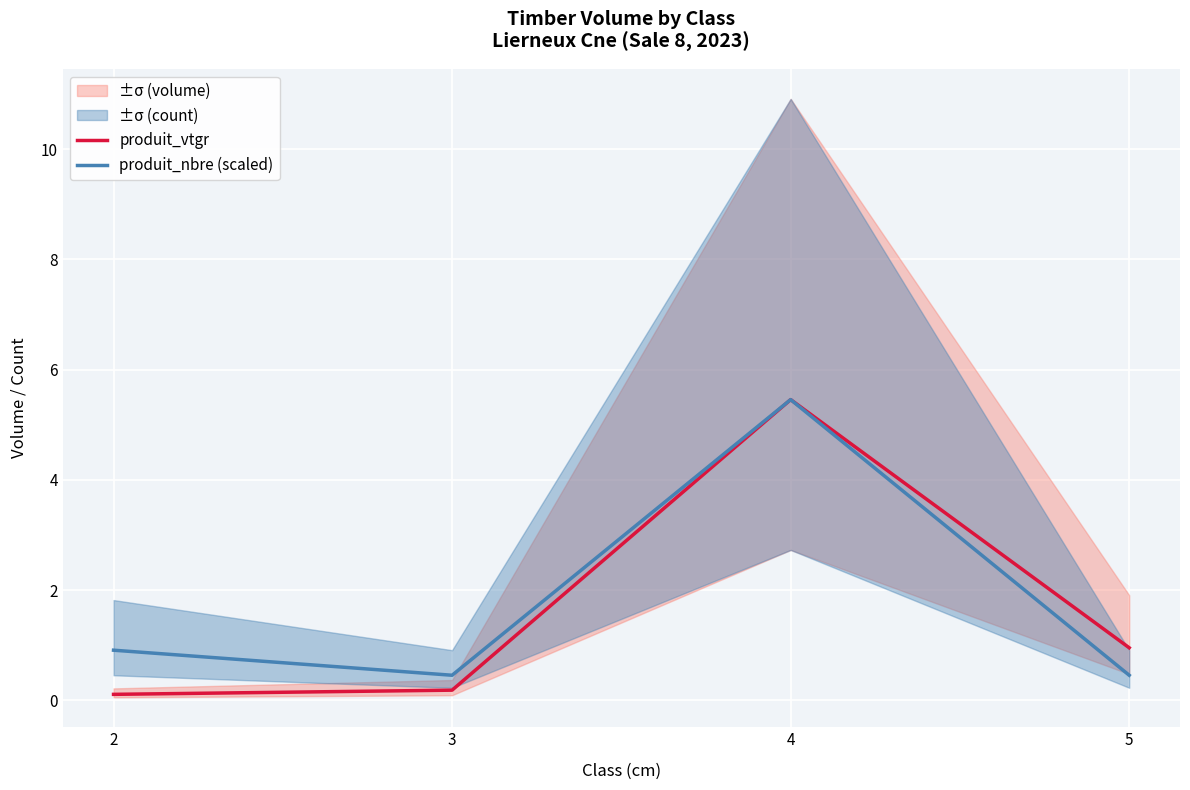

What is the sum of all produit_vtgr values?

6.7